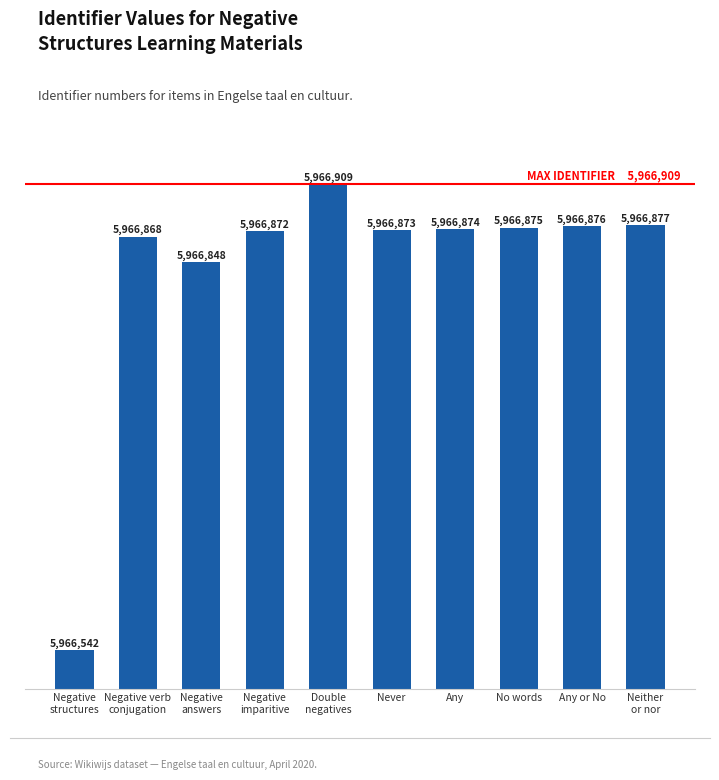

Where does the data first go above 5966874?

Double
negatives